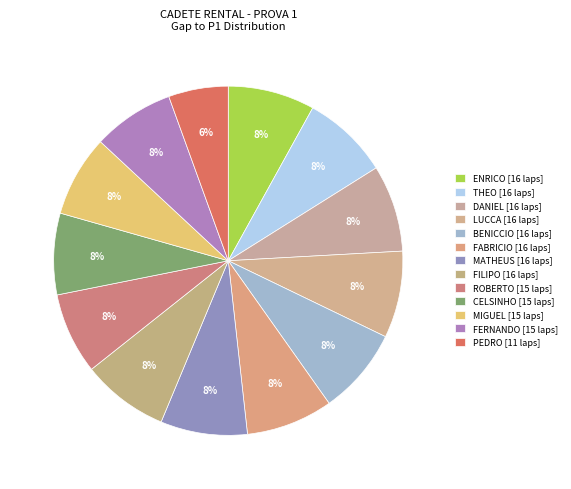

Count the number of slices in the pie.

13